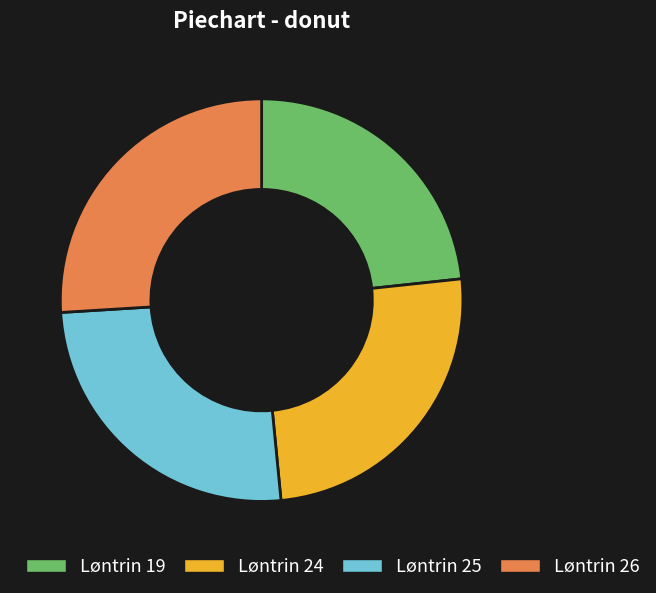

Between Løntrin 25 and Løntrin 19, which is larger?

Løntrin 25